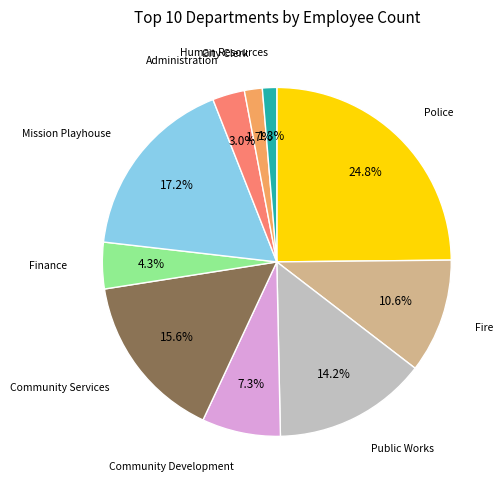

Is there a majority slice in this chart?

No